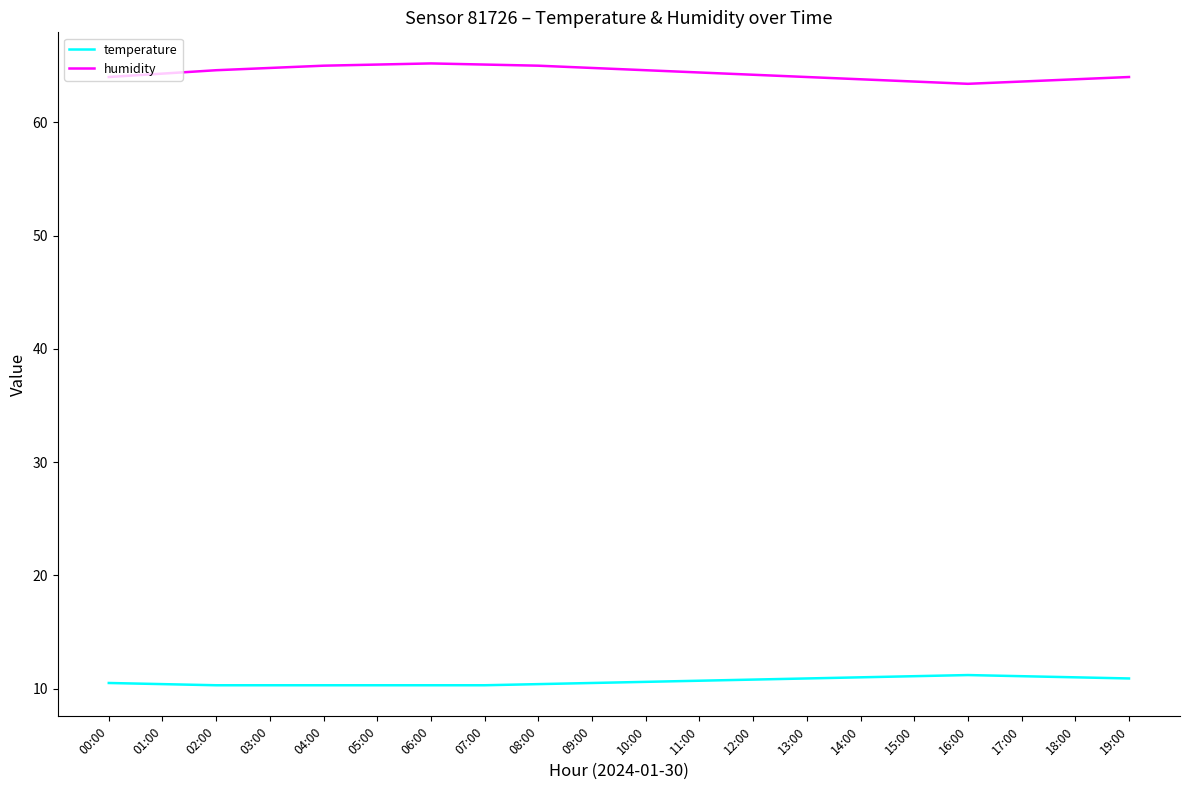

What is the sum of all humidity values?

1287.3